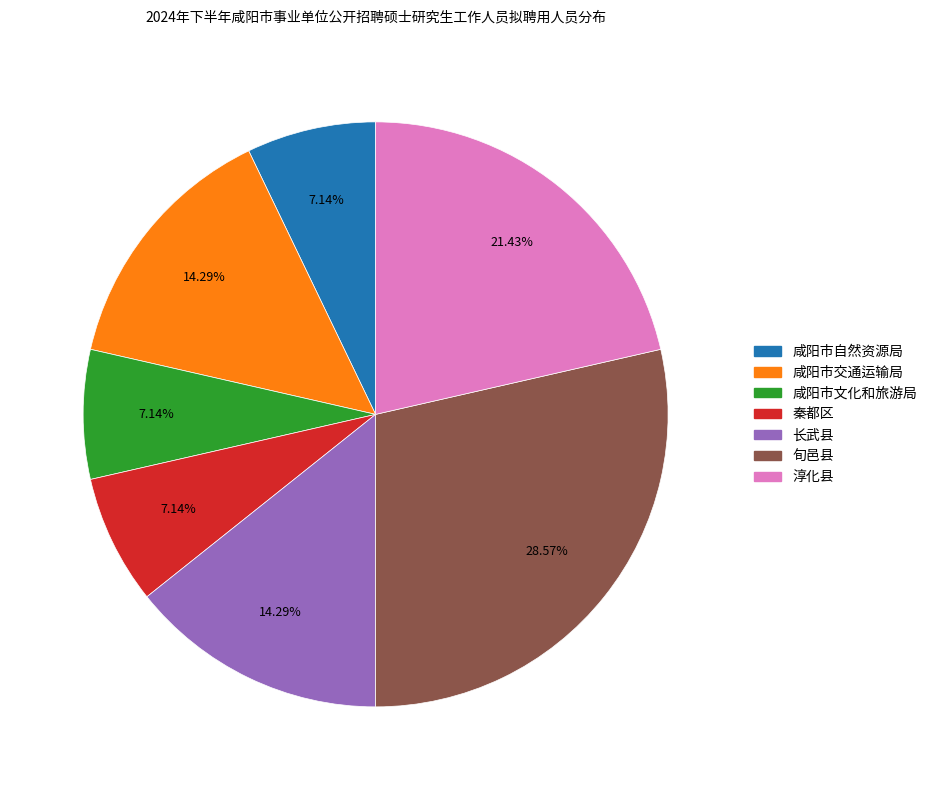

How many slices are in this pie chart?

7